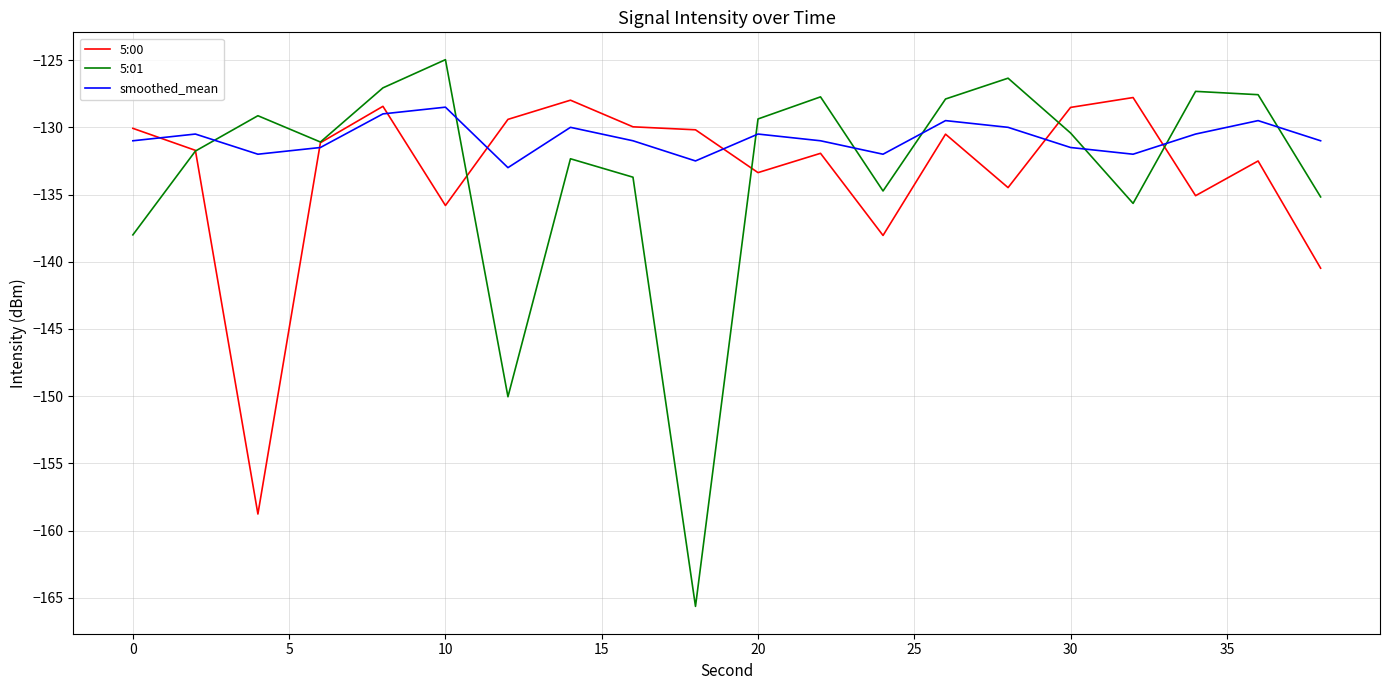

True or false: 5:01 has more than 2 points higher than both neighbors.

True